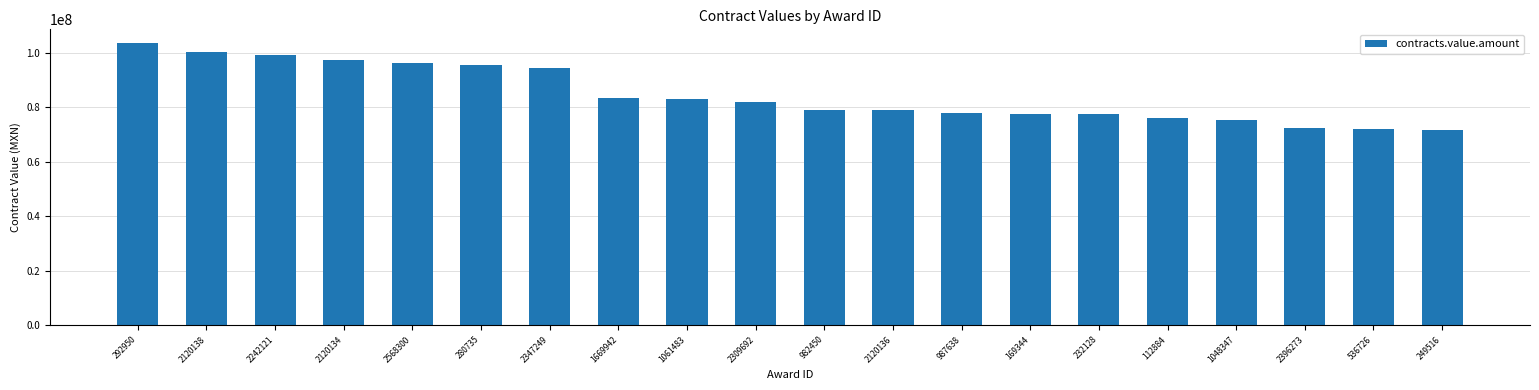

How many data points does each series have?

20